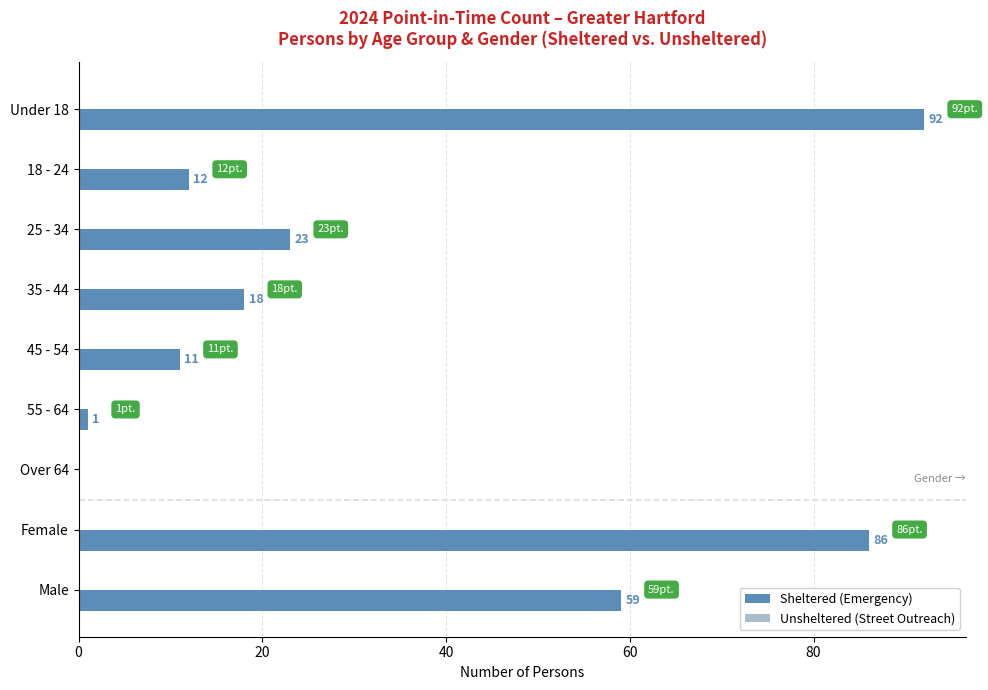

Approximately how many times larger is the value at Female compared to Male?

1.5